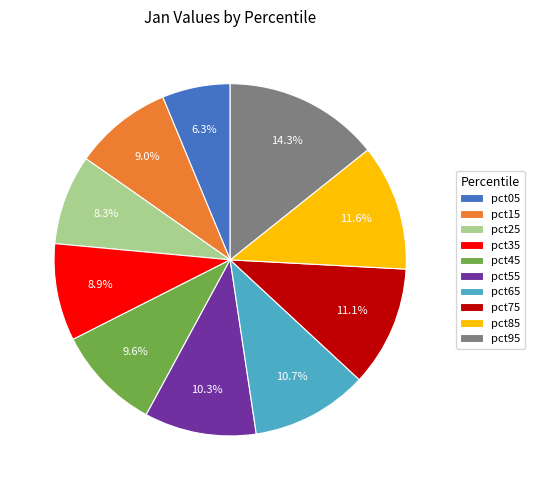

Does any single category account for the majority?

No